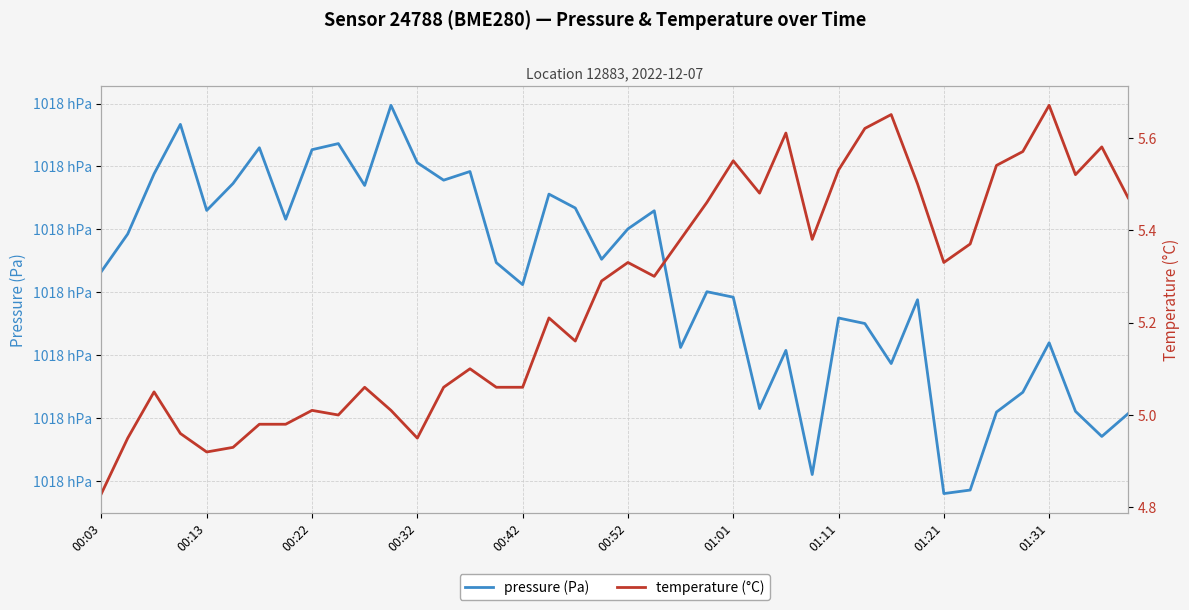

What is the difference between the temperature (°C) values at 19 and 01:21?

0.3